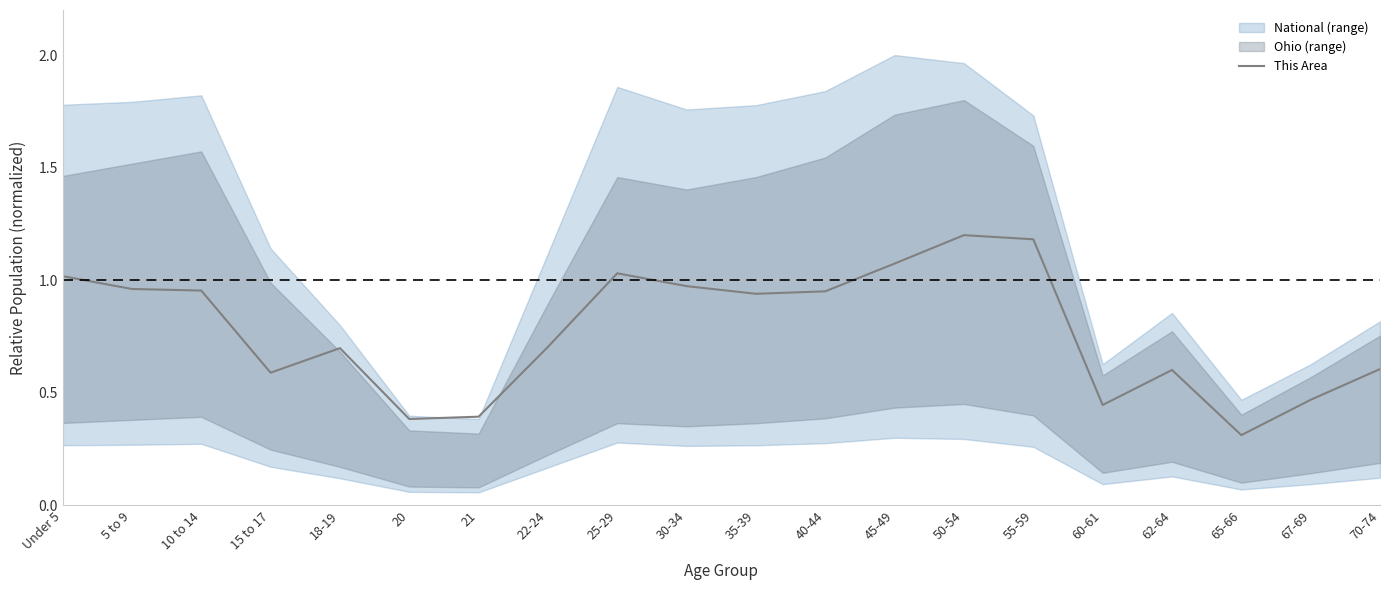

True or false: the data shows 1.0 at 10 to 14.

True